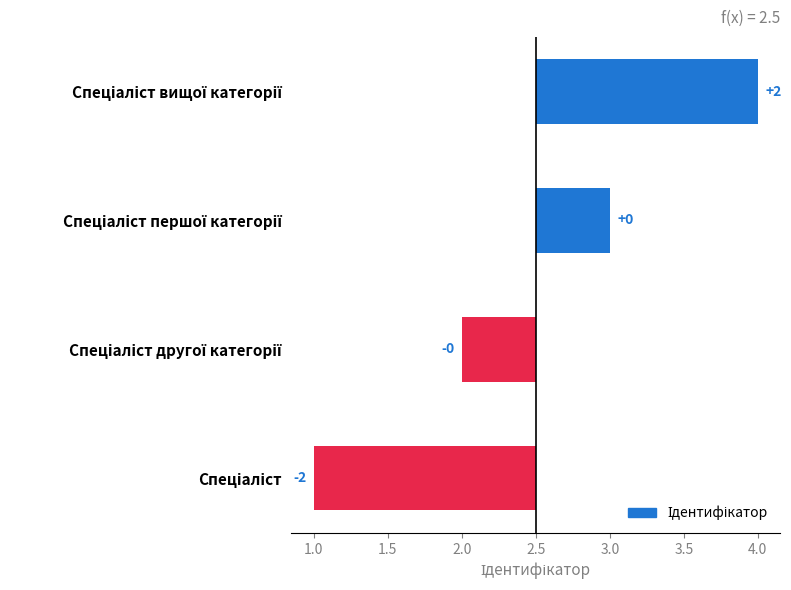

Reading right to left, what are all the values shown in this chart?

1.5	0.5	-0.5	-1.5